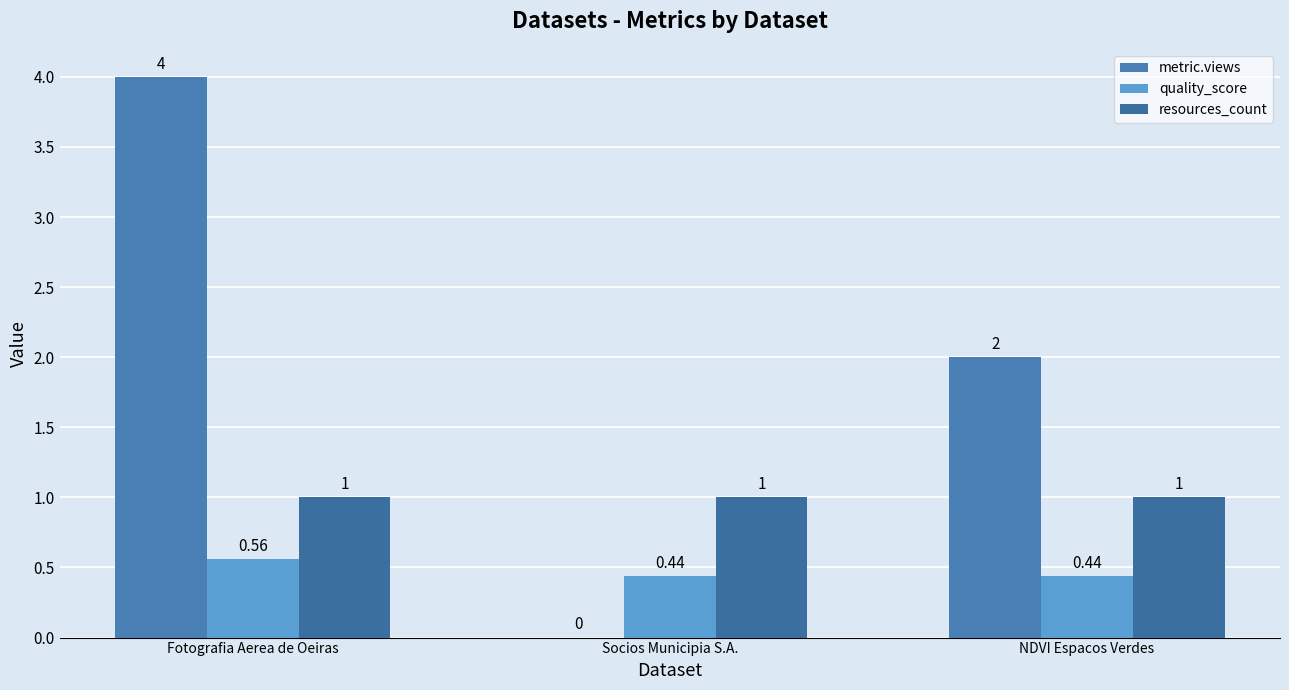

Reading left to right, what are all the values shown in this chart?

metric.views: Fotografia Aerea de Oeiras=4.0	Socios Municipia S.A.=0.0	NDVI Espacos Verdes=2.0
quality_score: Fotografia Aerea de Oeiras=0.6	Socios Municipia S.A.=0.4	NDVI Espacos Verdes=0.4
resources_count: Fotografia Aerea de Oeiras=1.0	Socios Municipia S.A.=1.0	NDVI Espacos Verdes=1.0